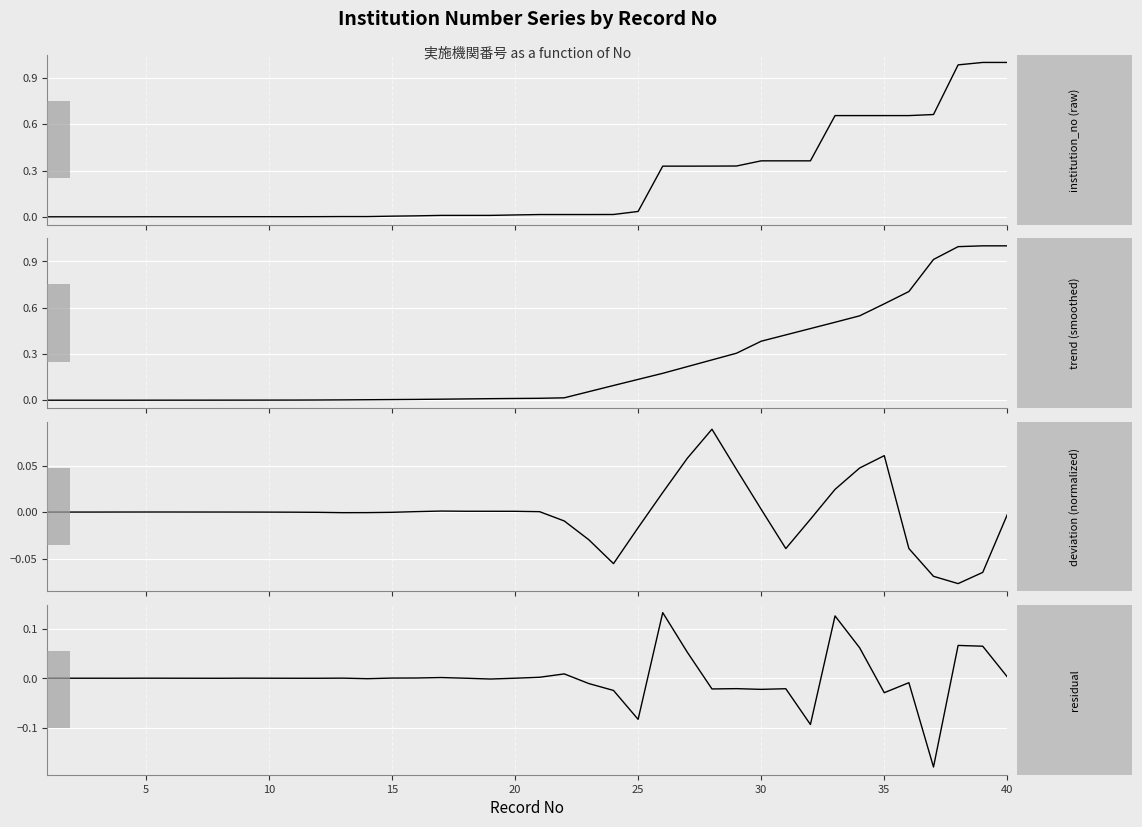

List the series in order of their peak value, lowest first.

deviation (normalized), residual, institution_no (raw), trend (smoothed)